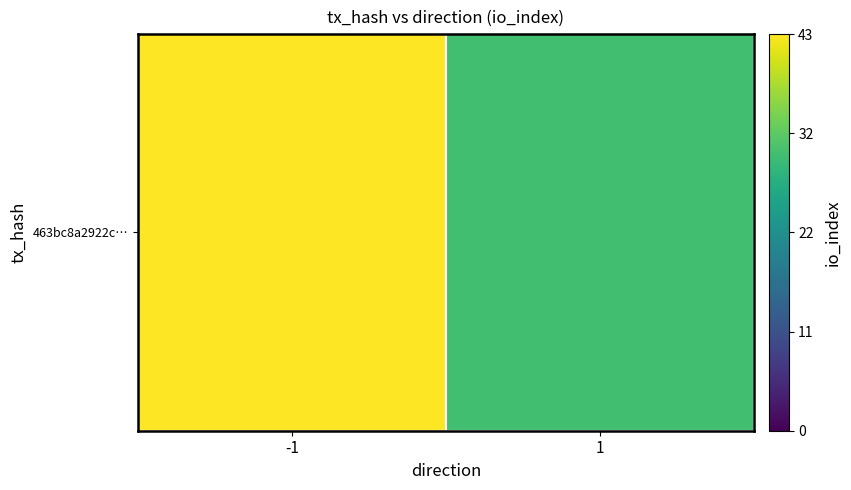

Reading right to left, transcribe all the data shown in this chart.

30	43